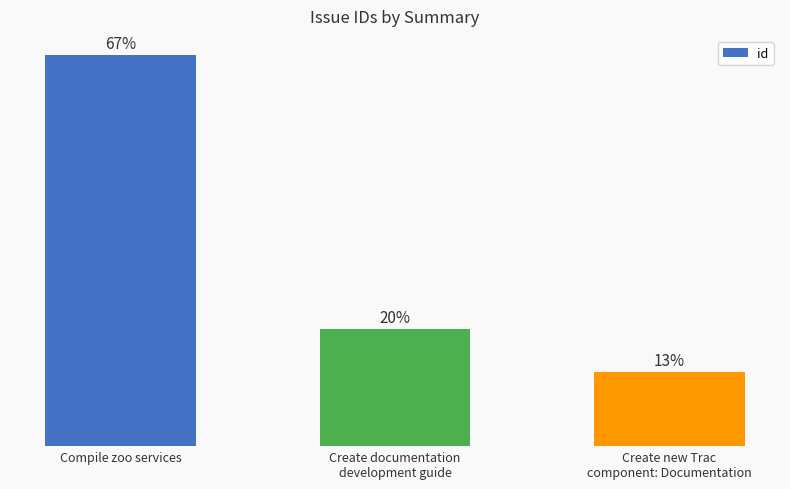

What is the label of the 2nd bar from the left?

Create documentation
development guide